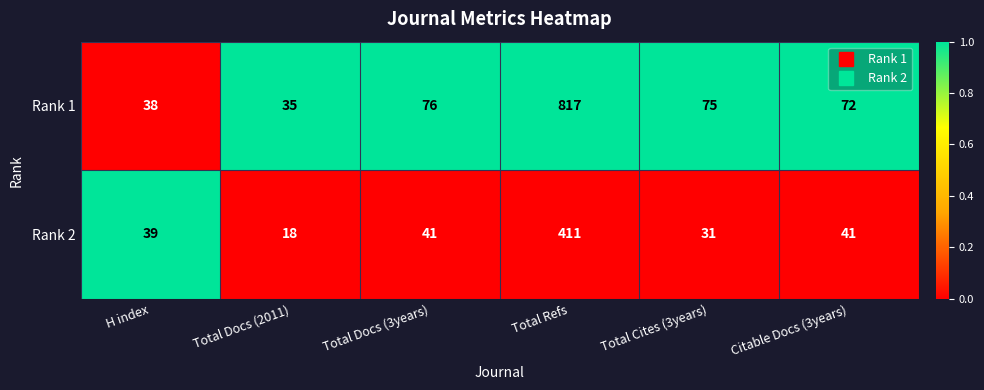

At which label is Rank 1 closest to 426?

Total Docs (3years)